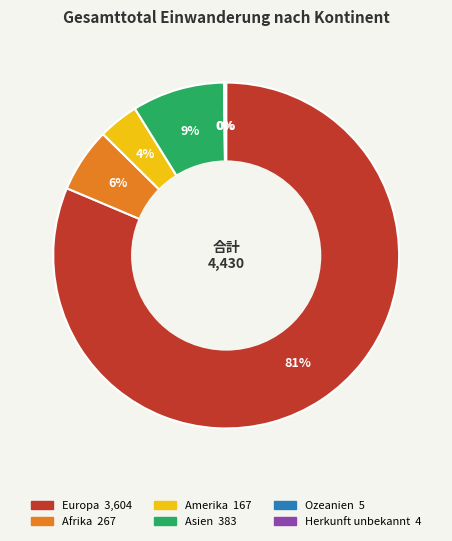

Does Asien represent more than half of the total?

No